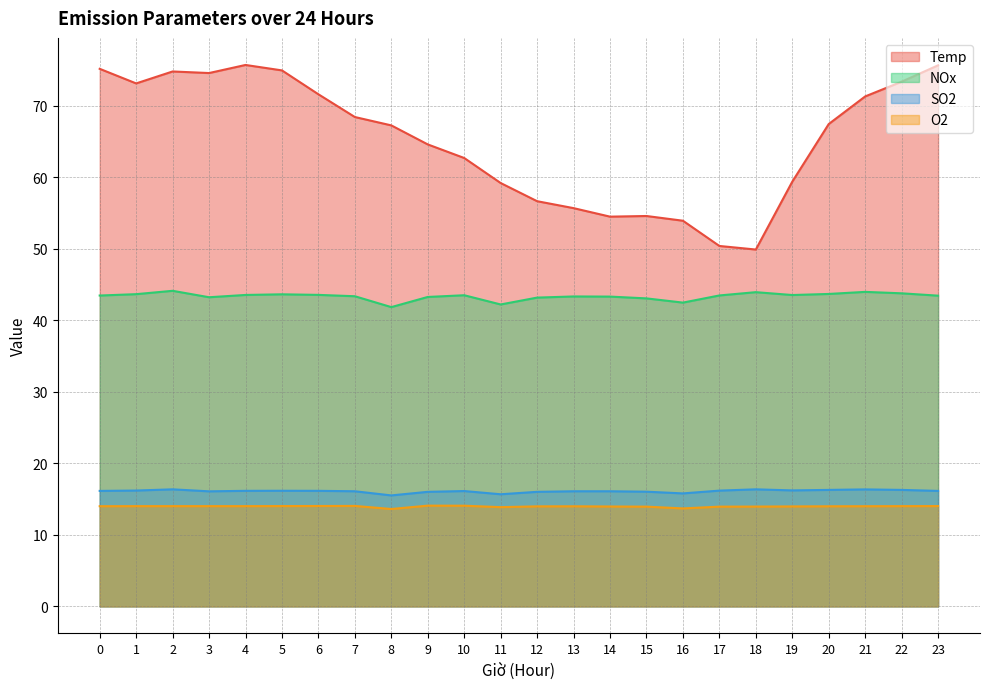

At which label does O2 reach its minimum?

8